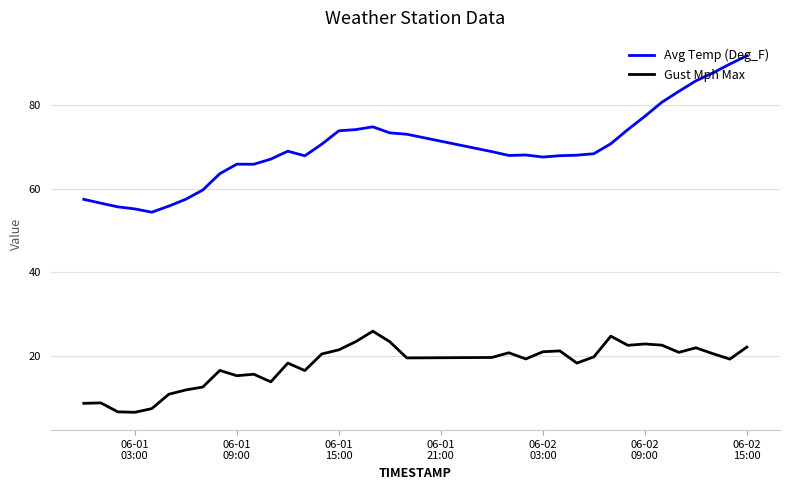

What is the difference between the maximum and second lowest values in the Avg Temp (Deg_F) series?

36.5